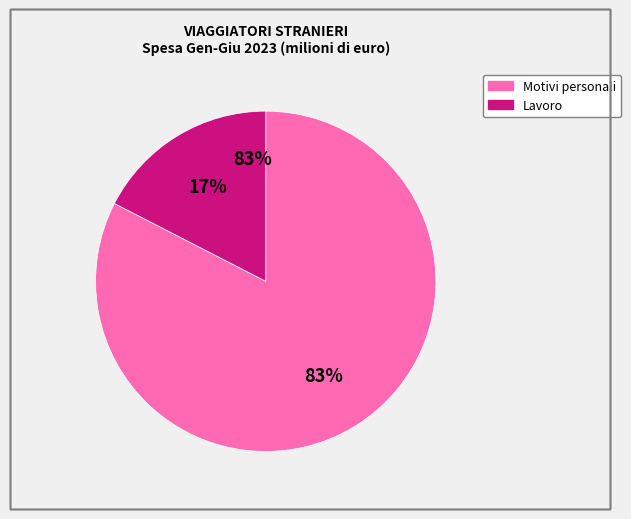

What is the smallest slice in the pie chart?

Lavoro